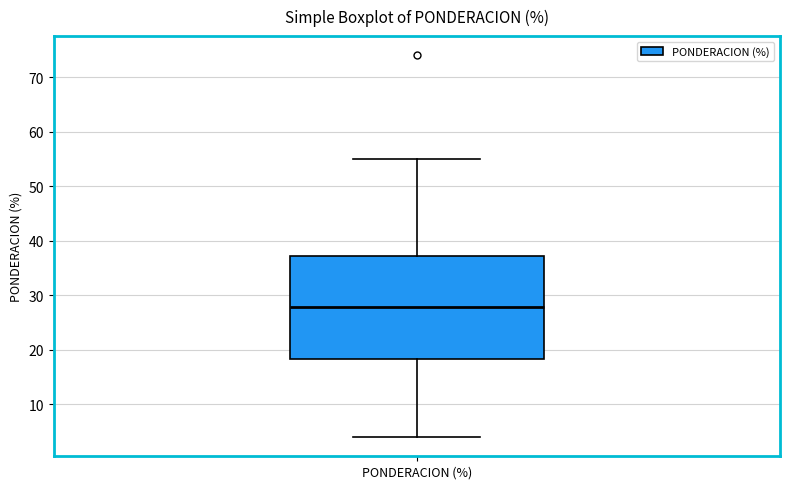

Transcribe this box plot: give where the median line is, the range the box spans, and where the two whiskers end, as read against the y-axis. The values are not printed on the chart, so give them approximately, as read against the axis.

median 28, box 18 to 37, whiskers 4 to 55